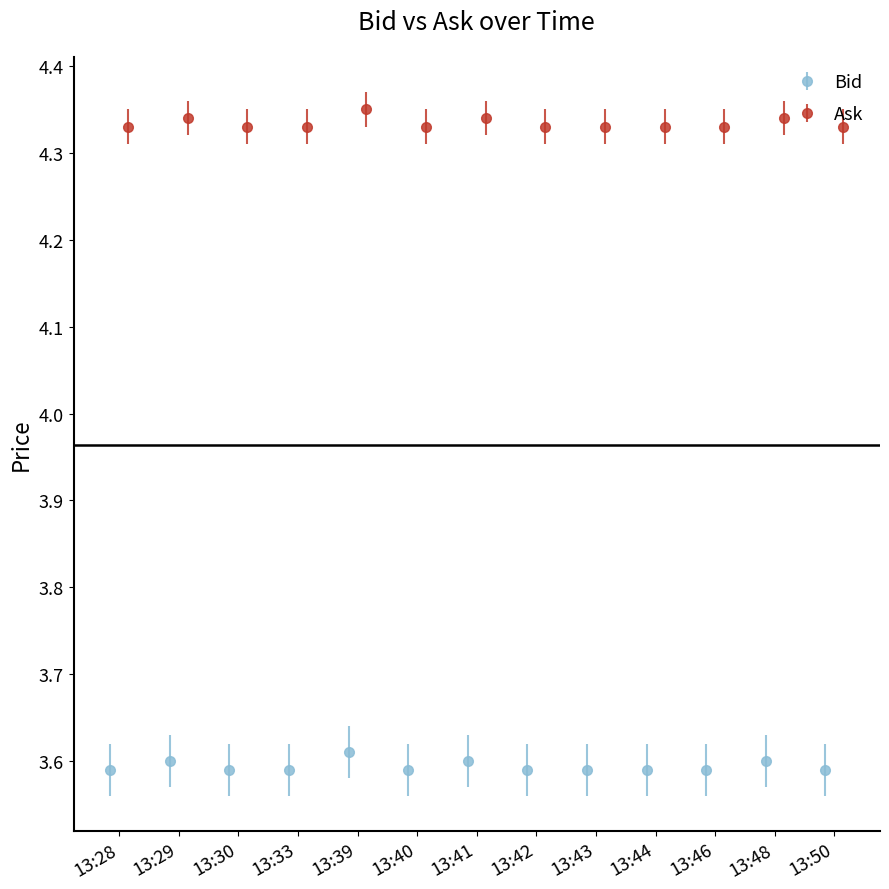

True or false: Bid has more than 0 points higher than both neighbors.

True